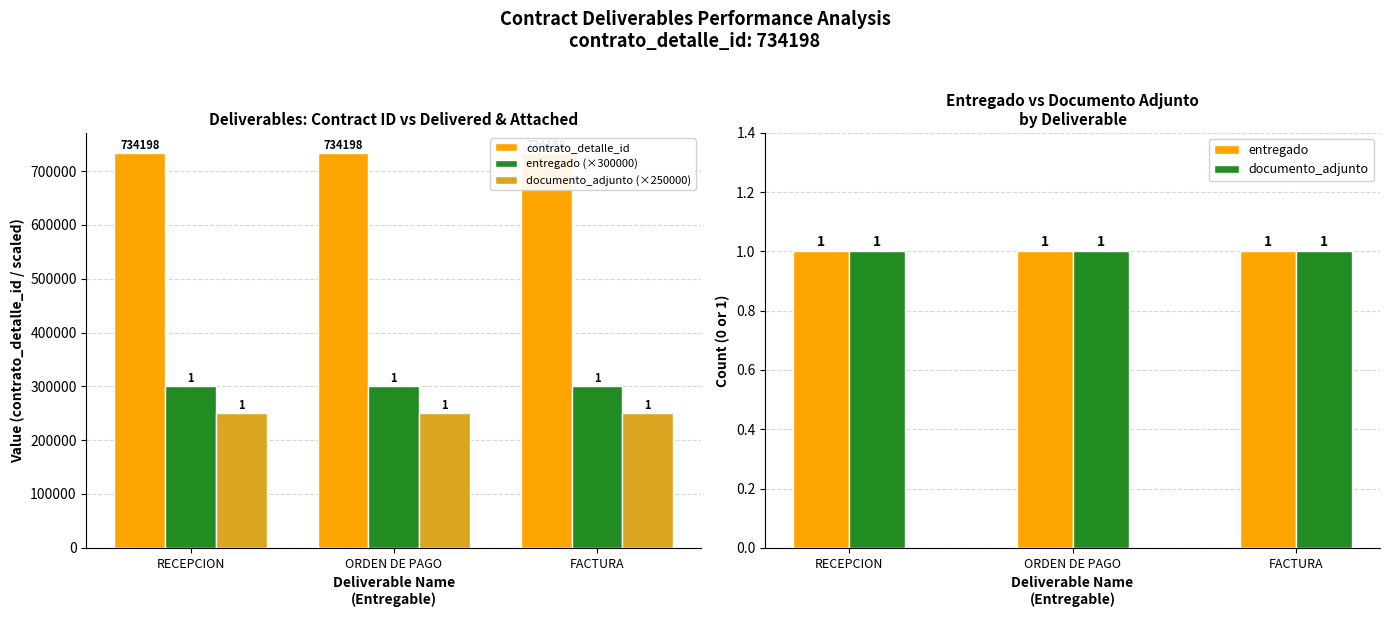

Which series has the largest total across all categories?

contrato_detalle_id